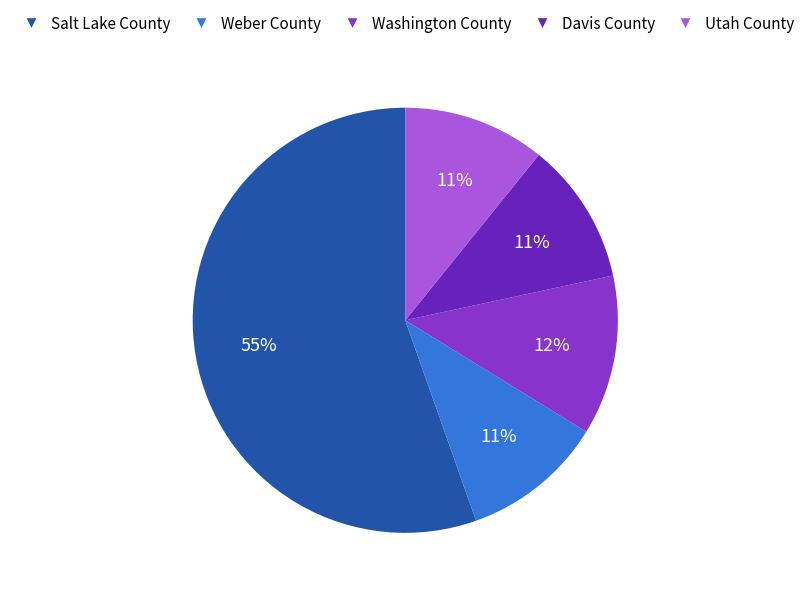

To the nearest percent, what is the difference between the Weber County and Washington County slice percentages?

1%